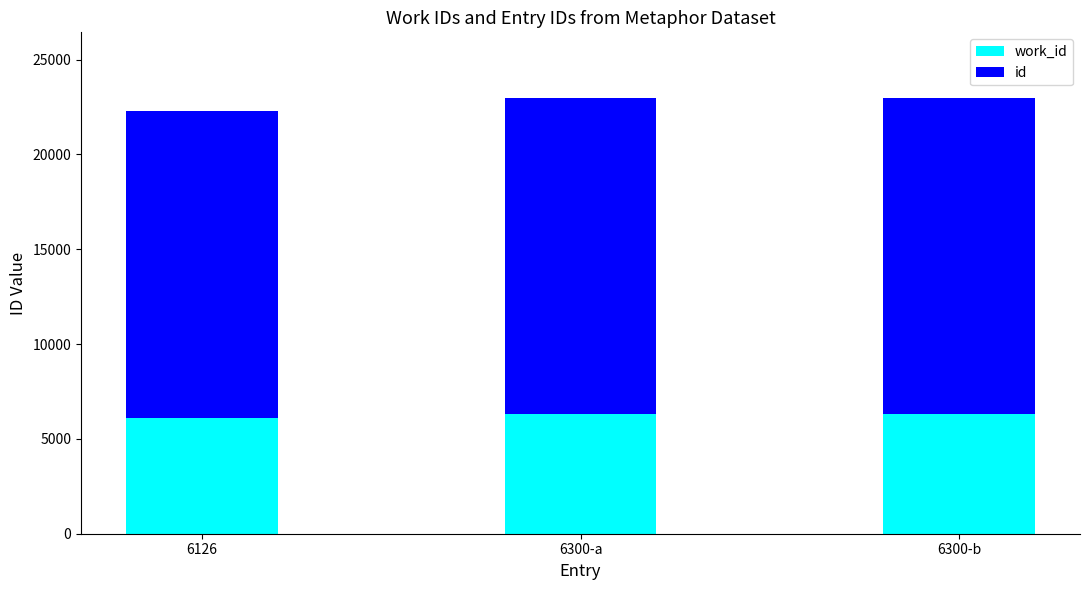

The value of id at 6300-b is 16690. True or false?

True